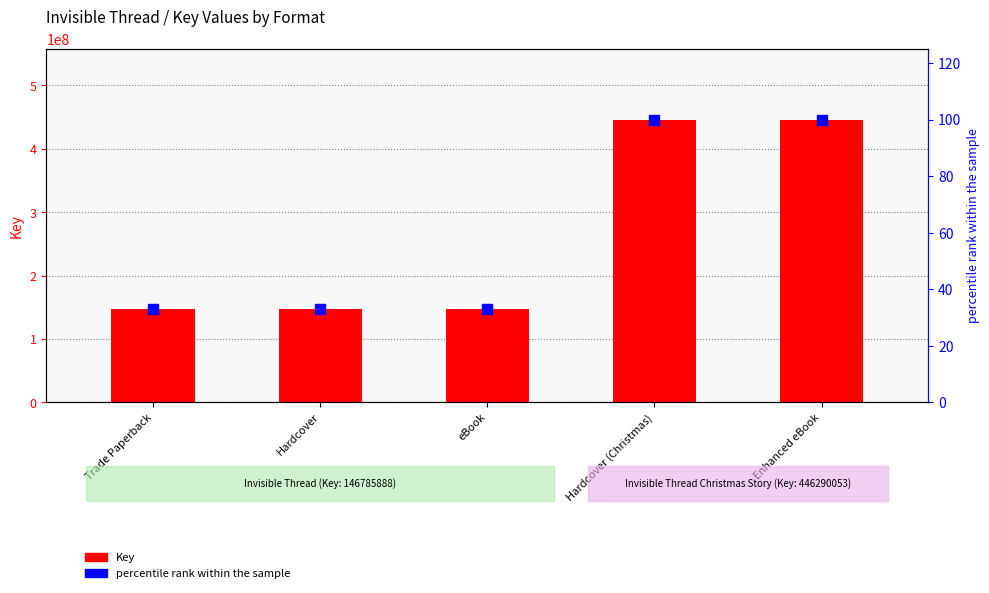

What position from the left is Enhanced eBook?

5